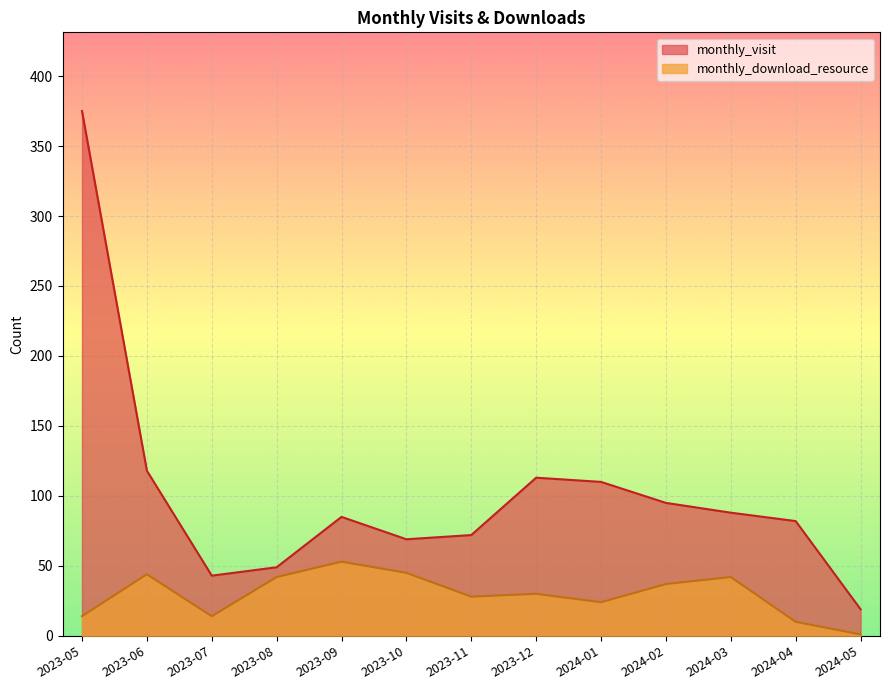

What is the smallest value displayed?

1